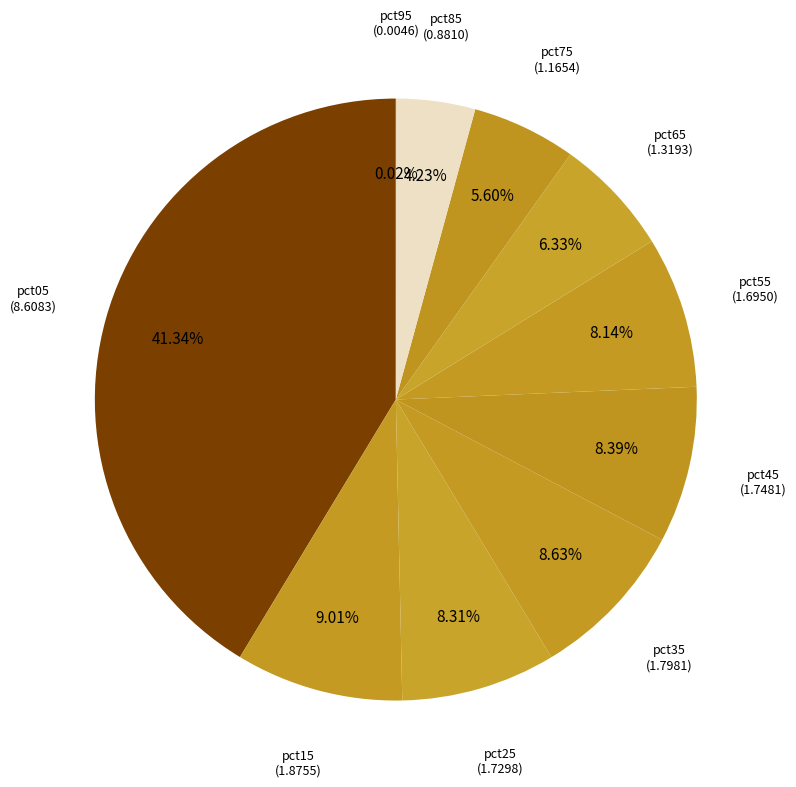

Does pct45 represent more than half of the total?

No